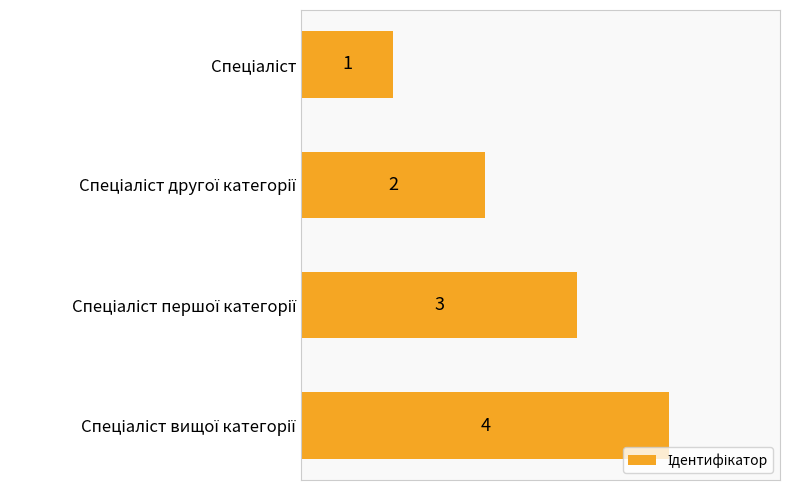

How many values are between 2 and 4?

3